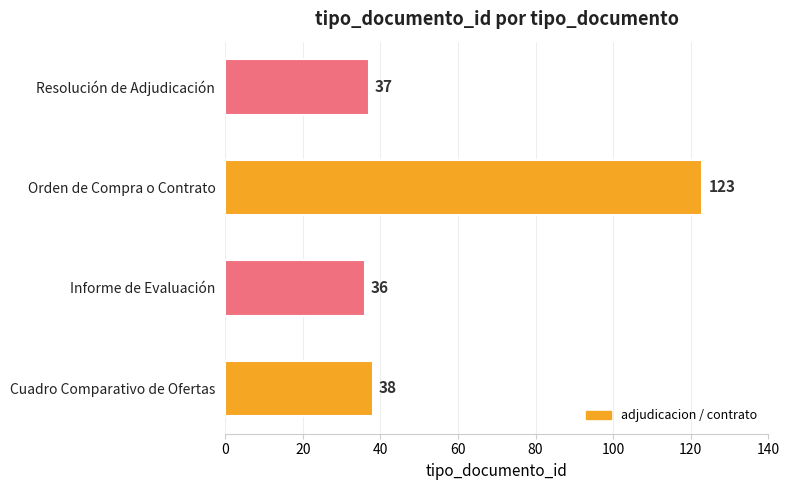

Where is the data nearest to the value 79?

Cuadro Comparativo de Ofertas